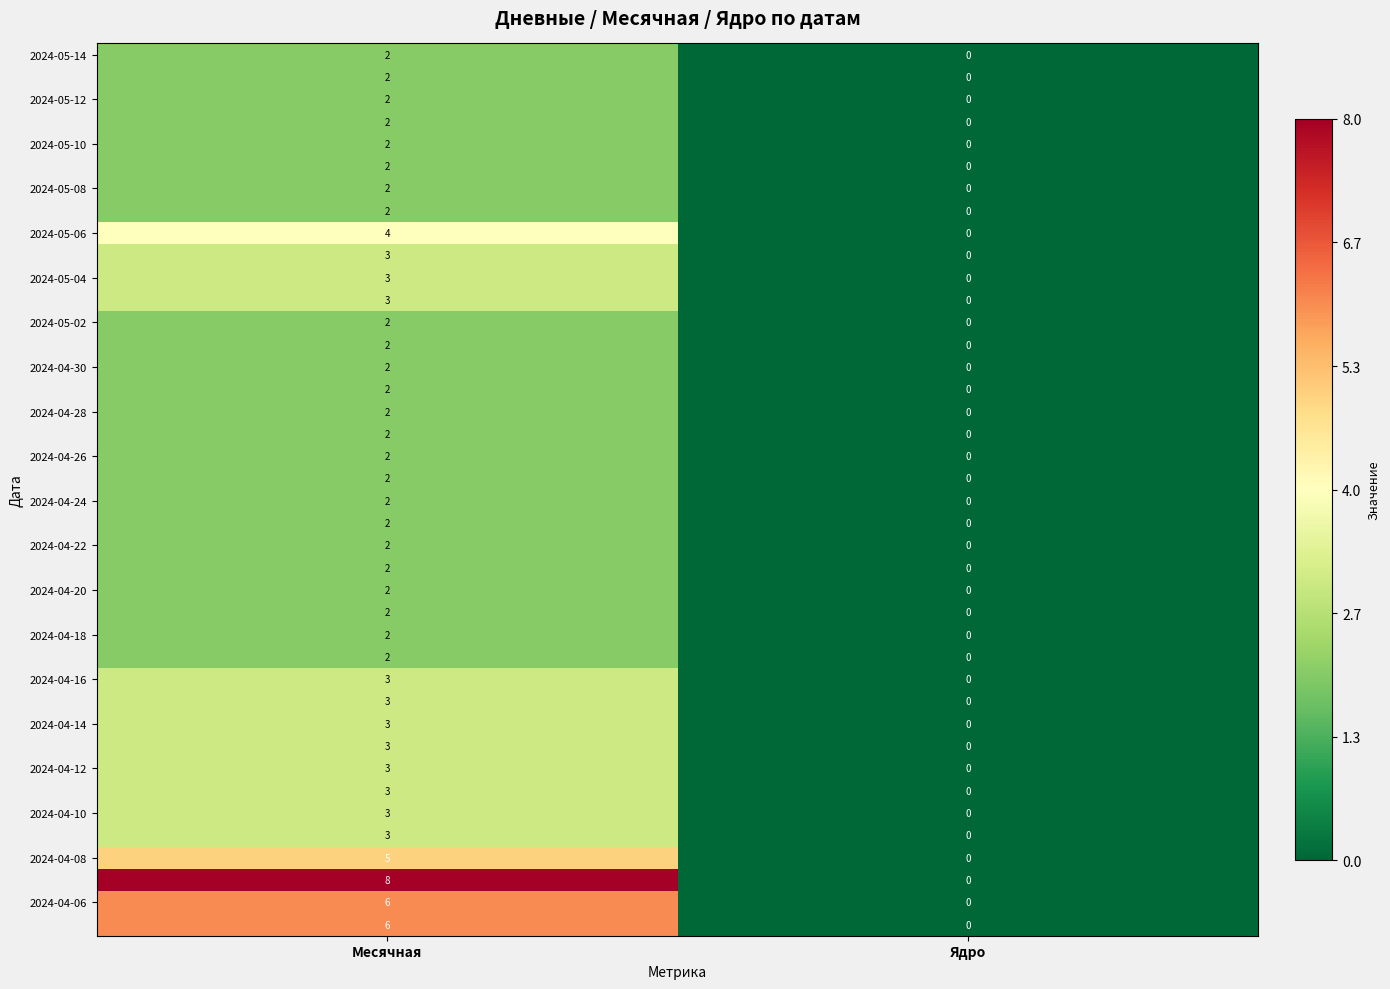

What is the spread (max minus min) of values at Месячная?

6